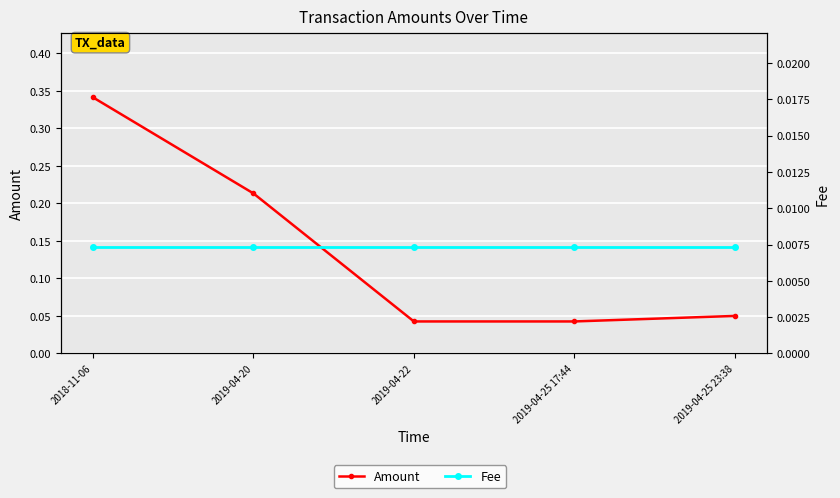

Between 2019-04-20 and 2019-04-22, which series saw the biggest shift?

Amount